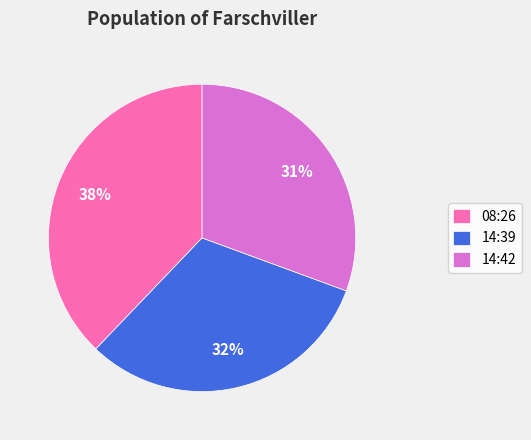

Combined, do 08:26 and 14:42 account for over 50%?

Yes